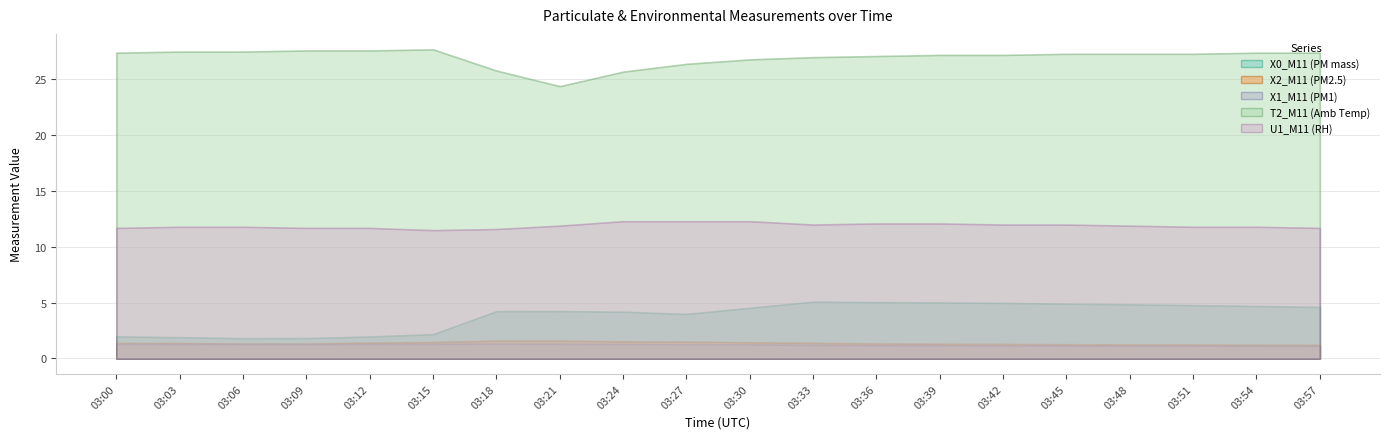

True or false: X2_M11 (PM2.5) and T2_M11 (Amb Temp) intersect in this chart.

False